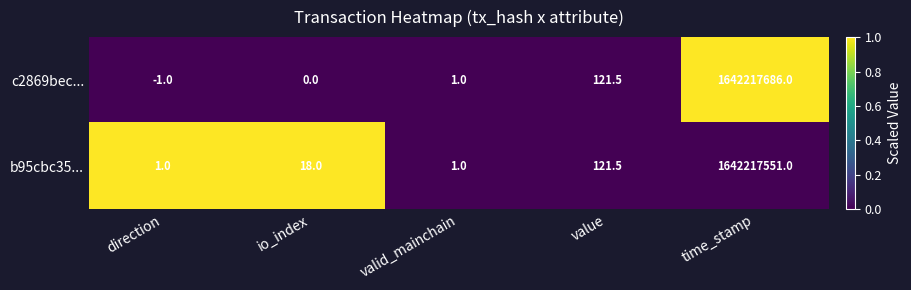

Rank the series by their maximum value, from lowest to highest.

b95cbc35..., c2869bec...